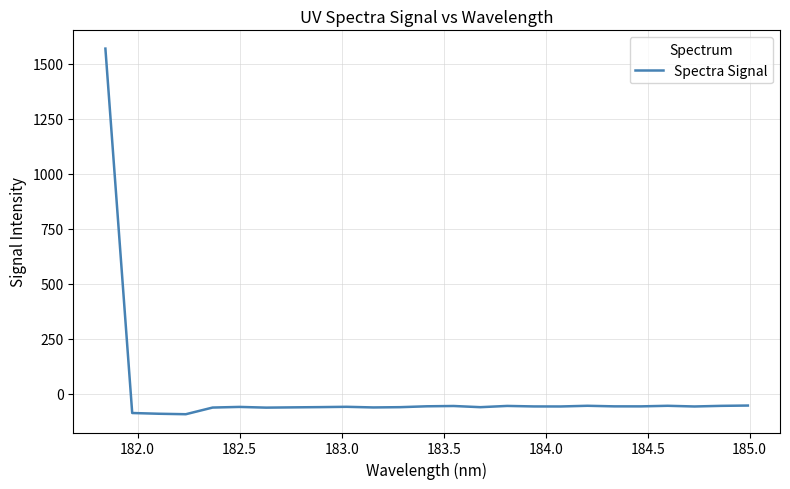

What is the difference between the maximum and minimum values?

1661.2